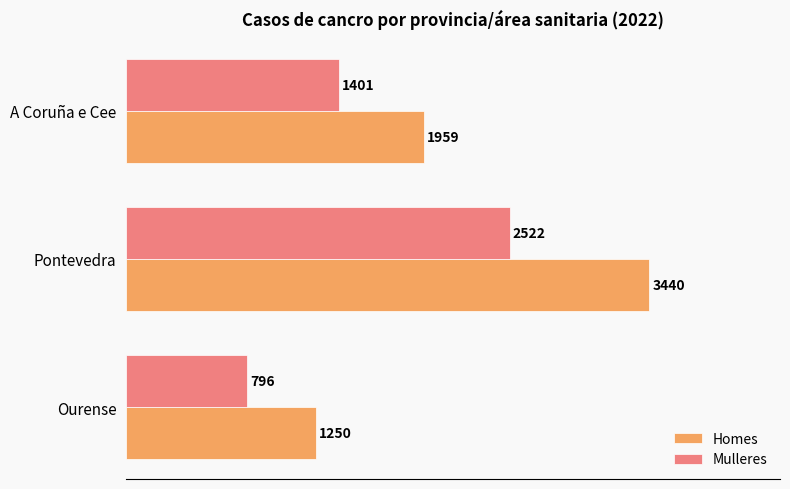

How many Mulleres values are between 796 and 2522?

3